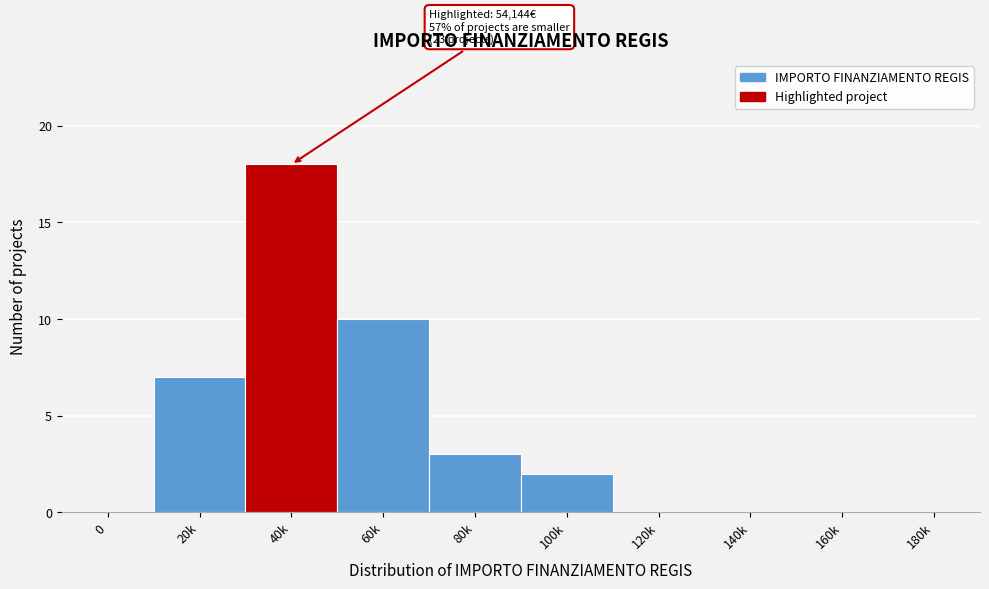

Reading left to right, list all the values displayed in this chart.

0=0	20k=7	40k=18	60k=10	80k=3	100k=2	120k=0	140k=0	160k=0	180k=0